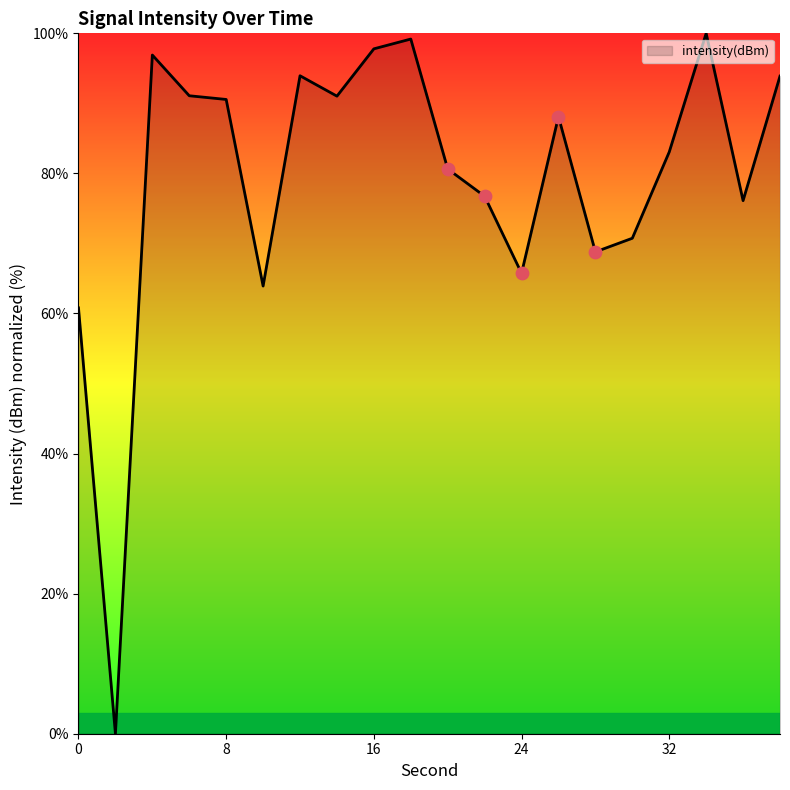

What is the difference between the maximum and minimum values?

100.0